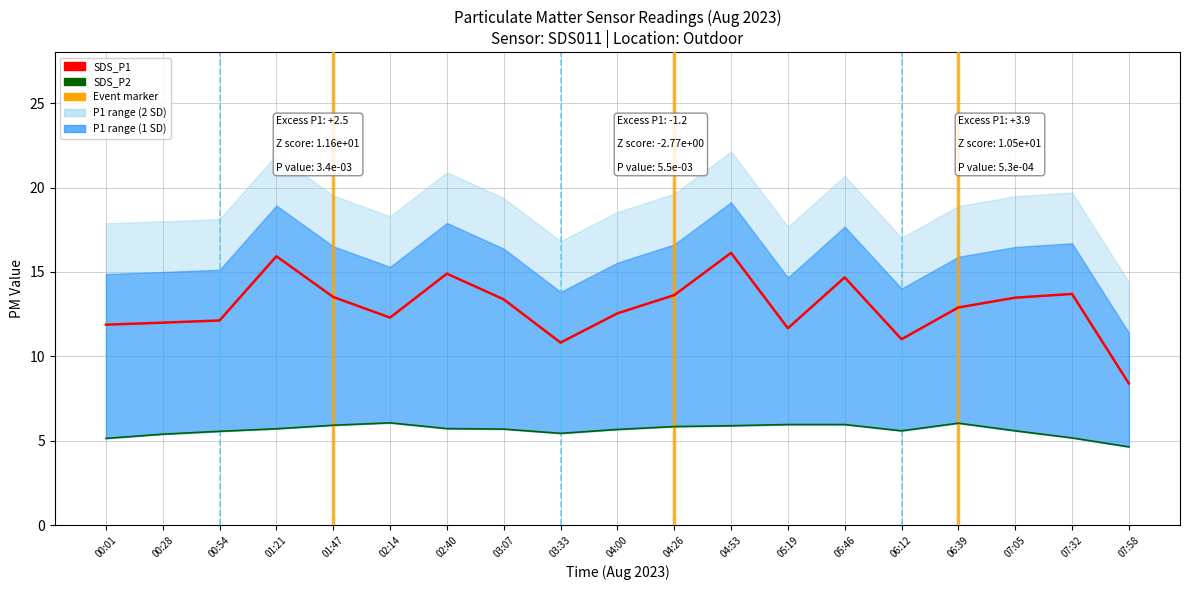

Rank the series by their maximum value, from highest to lowest.

SDS_P1, SDS_P2